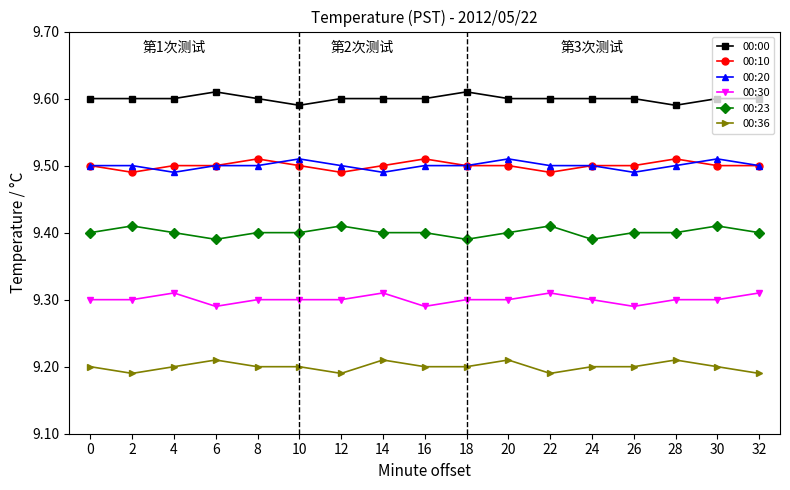

True or false: 00:20 and 00:36 cross at least once.

False